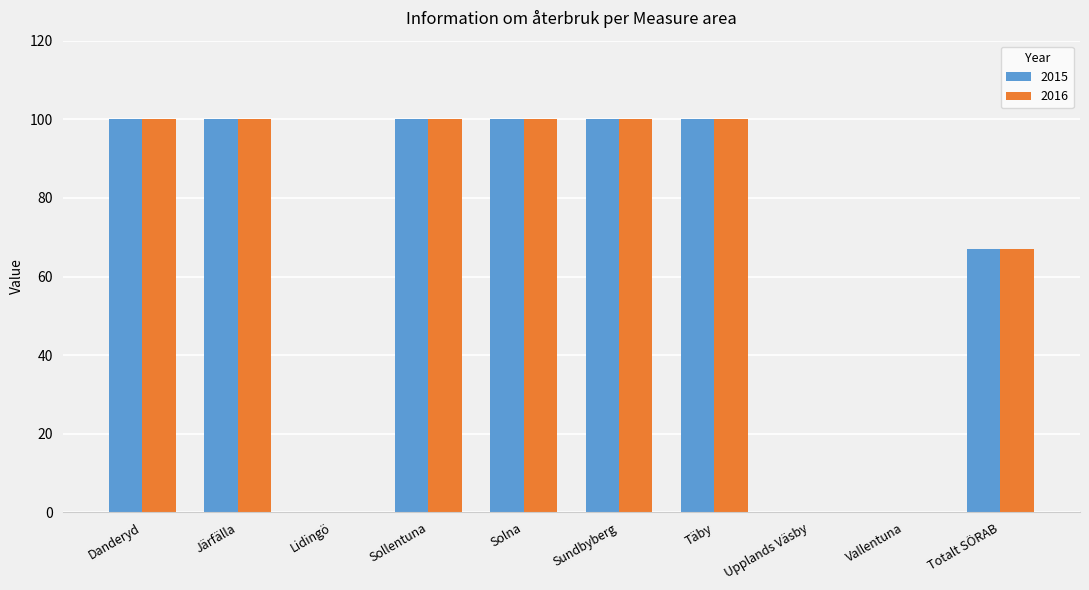

The 2015 series shows 49 at Täby. True or false?

False